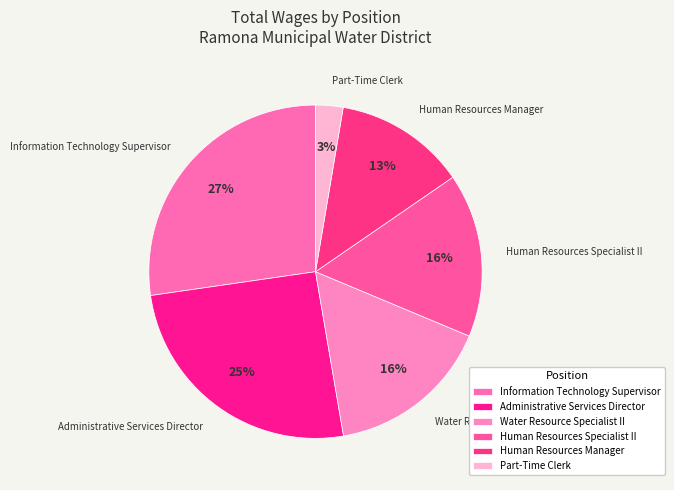

Does any single category account for the majority?

No